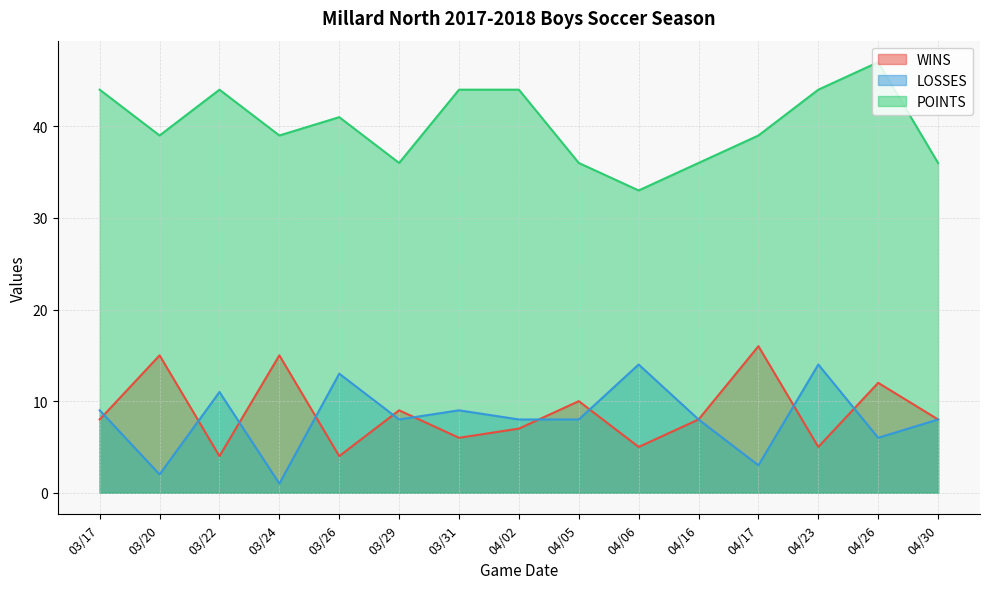

Rank the series by their maximum value, from highest to lowest.

POINTS, WINS, LOSSES